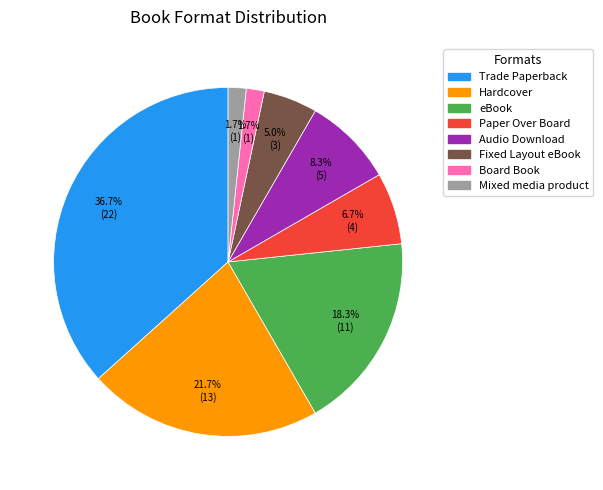

Does eBook represent more than half of the total?

No